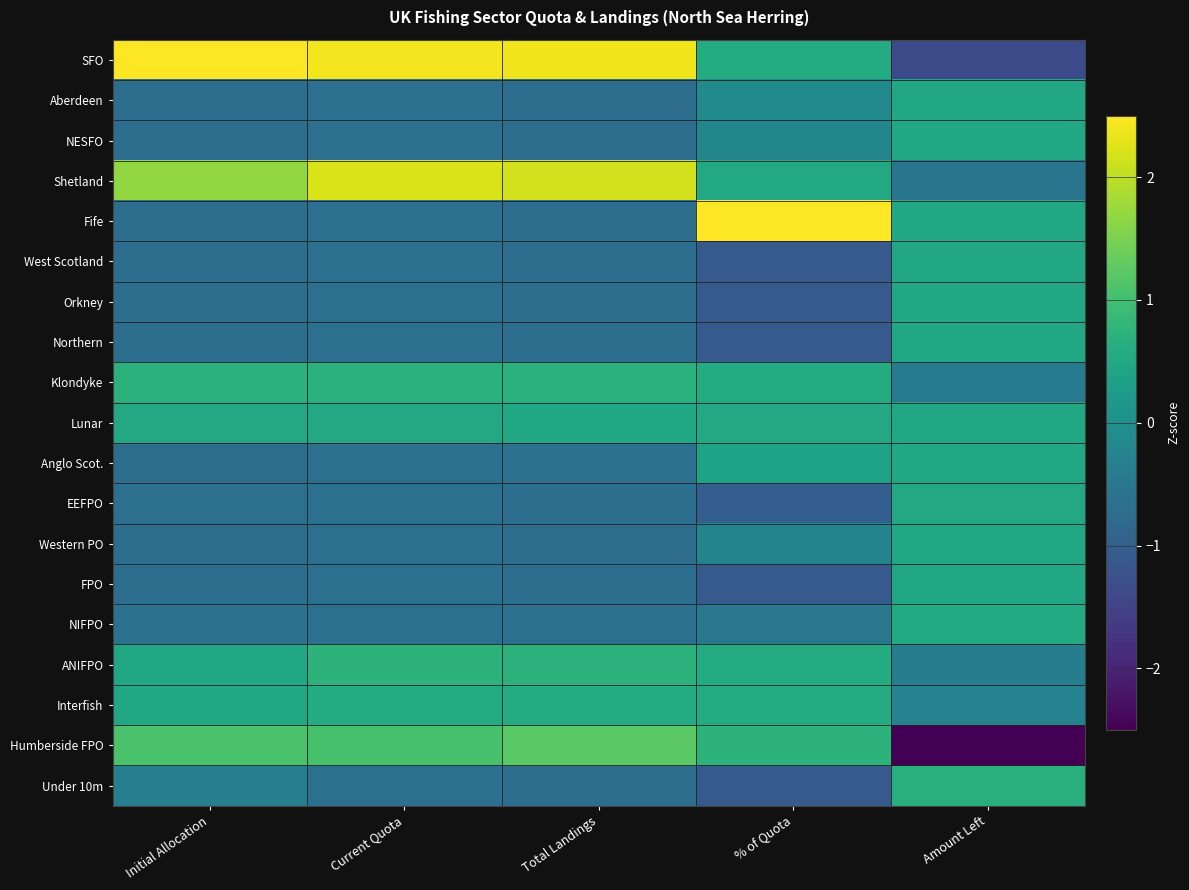

At which category is the sum across all series the highest?

% of Quota